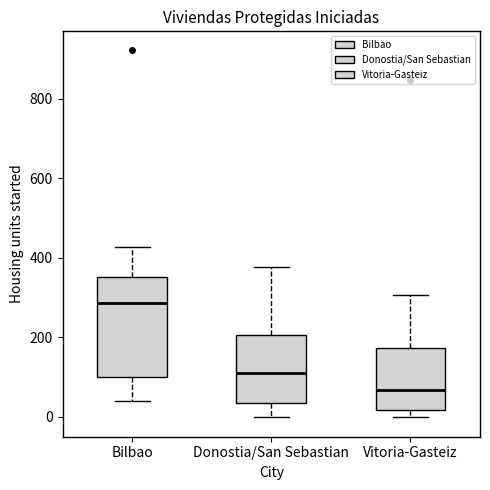

Reading left to right, transcribe this box plot: for each box, give where its median line is, the range the box spans, and where its two whiskers end, as read against the y-axis. The values are not printed on the chart, so give them approximately, as read against the axis.

Bilbao: median 280, box 100 to 360, whiskers 40 to 420
Donostia/San Sebastian: median 100, box 40 to 200, whiskers 0 to 380
Vitoria-Gasteiz: median 60, box 20 to 180, whiskers 0 to 300